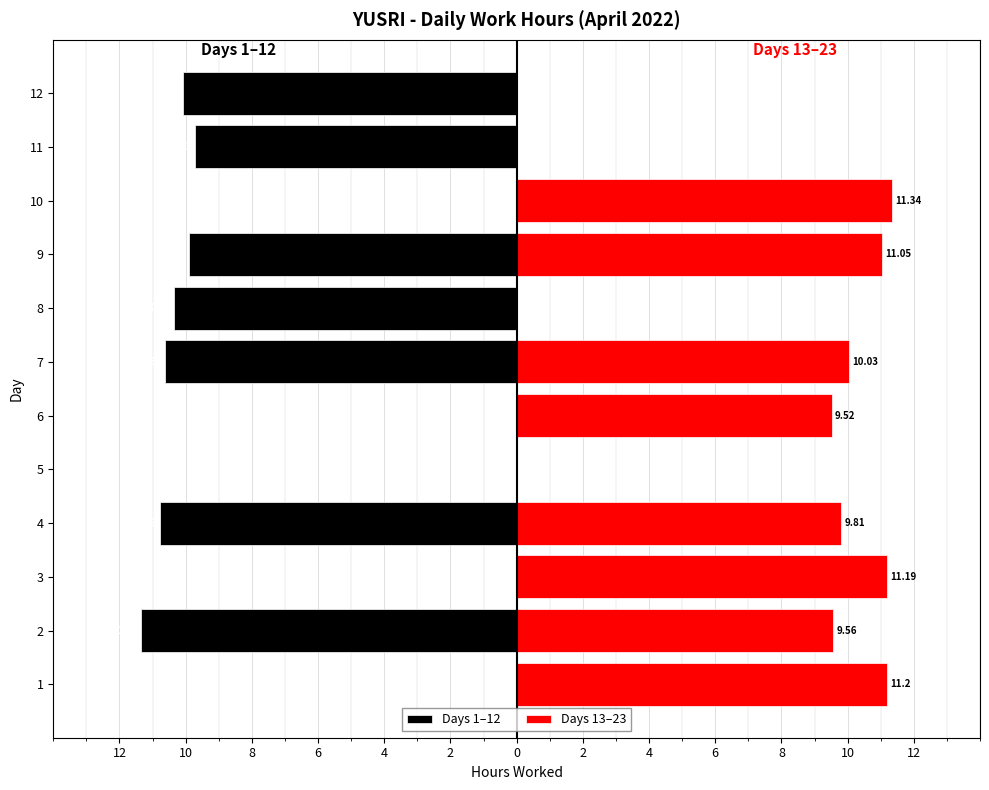

Reading left to right, list all the values displayed in this chart.

Days 1–12: 0.0	-11.3	0.0	-10.8	0.0	0.0	-10.6	-10.3	-9.9	0.0	-9.7	-10.1
Days 13–23: 11.2	9.6	11.2	9.8	0.0	9.5	10.0	0.0	11.1	11.3	0.0	0.0